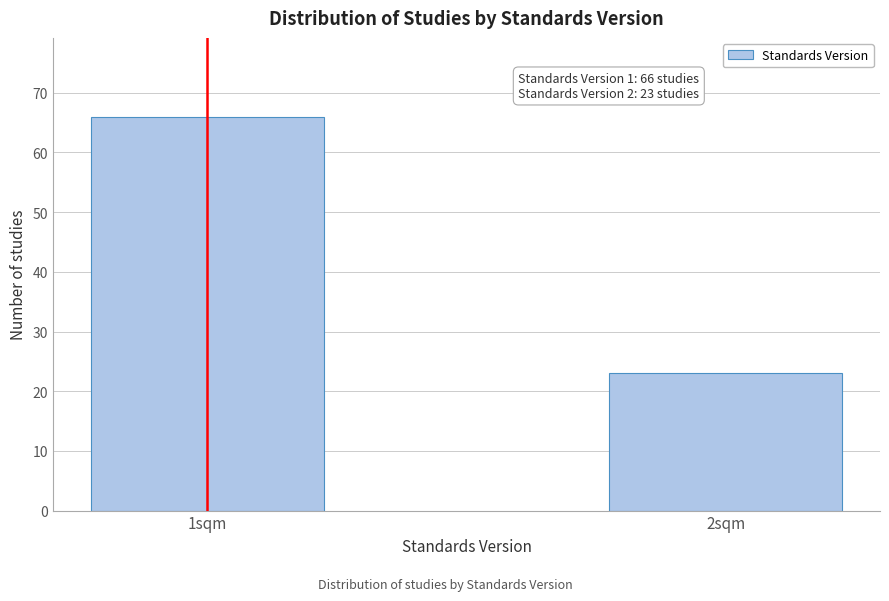

Reading right to left, transcribe all the data shown in this chart.

23	66